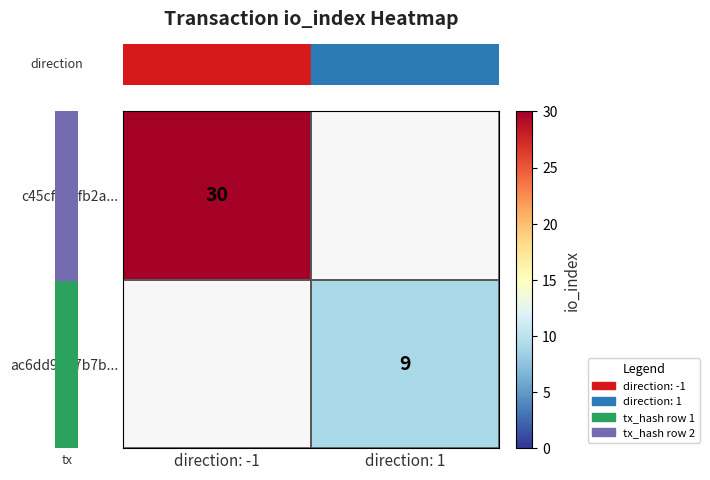

Which series has the largest total across all categories?

row_0